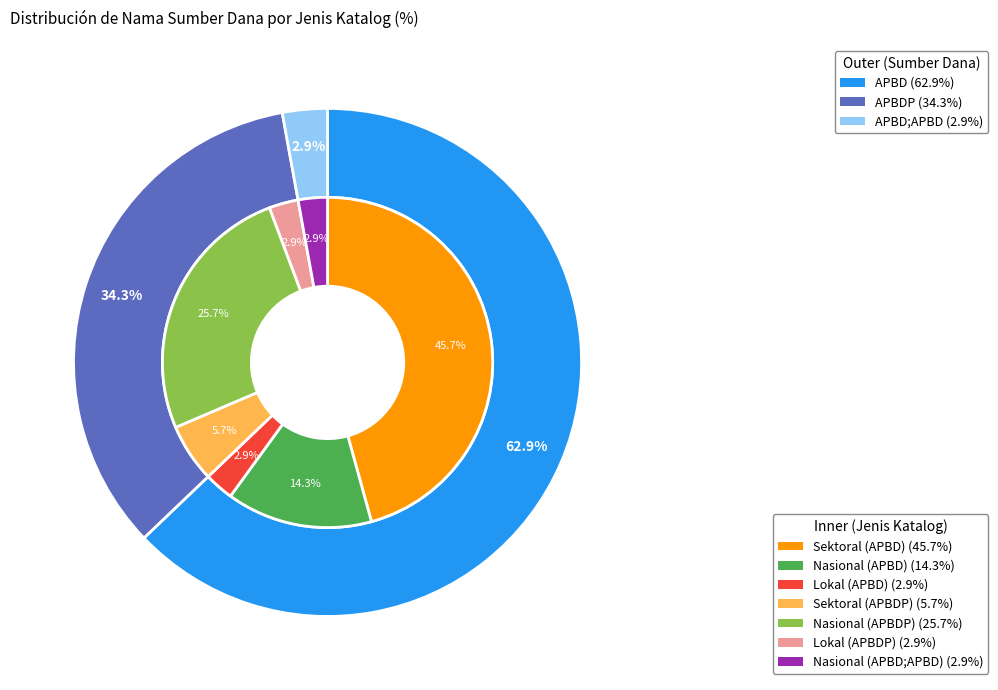

How many slices are in this pie chart?

3